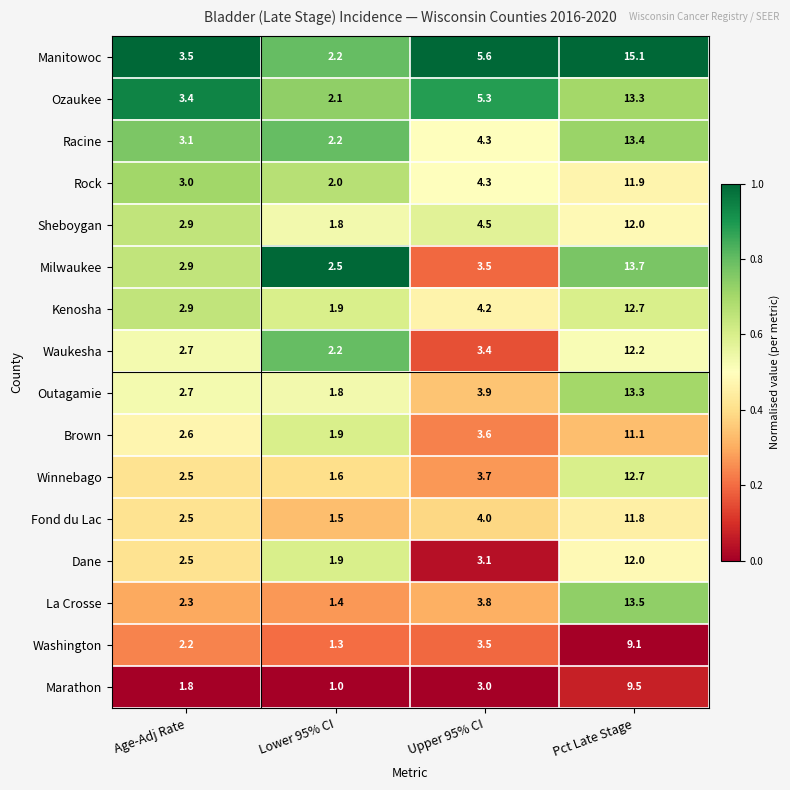

Which series has the largest total across all categories?

Manitowoc